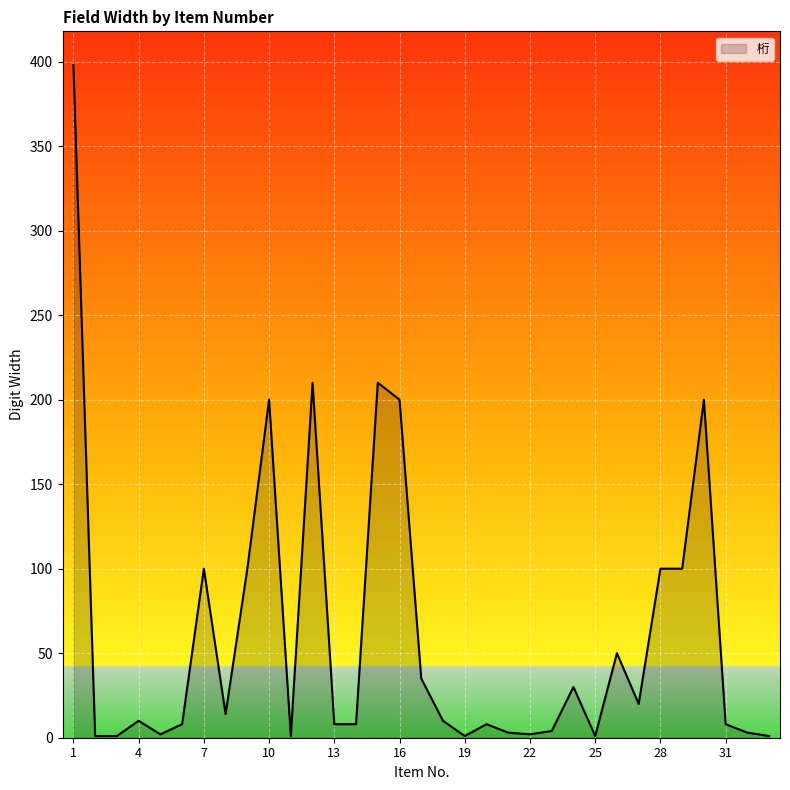

What is the difference between the maximum and minimum values?

397